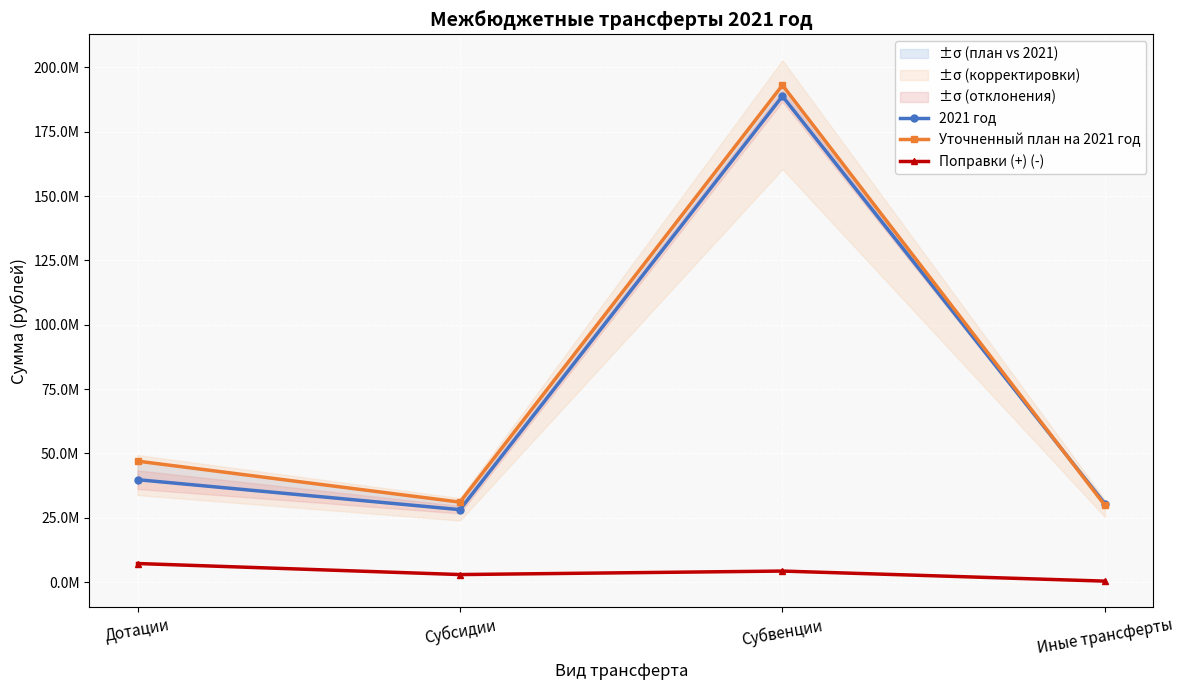

True or false: Поправки (+) (-) and 2021 год intersect in this chart.

False